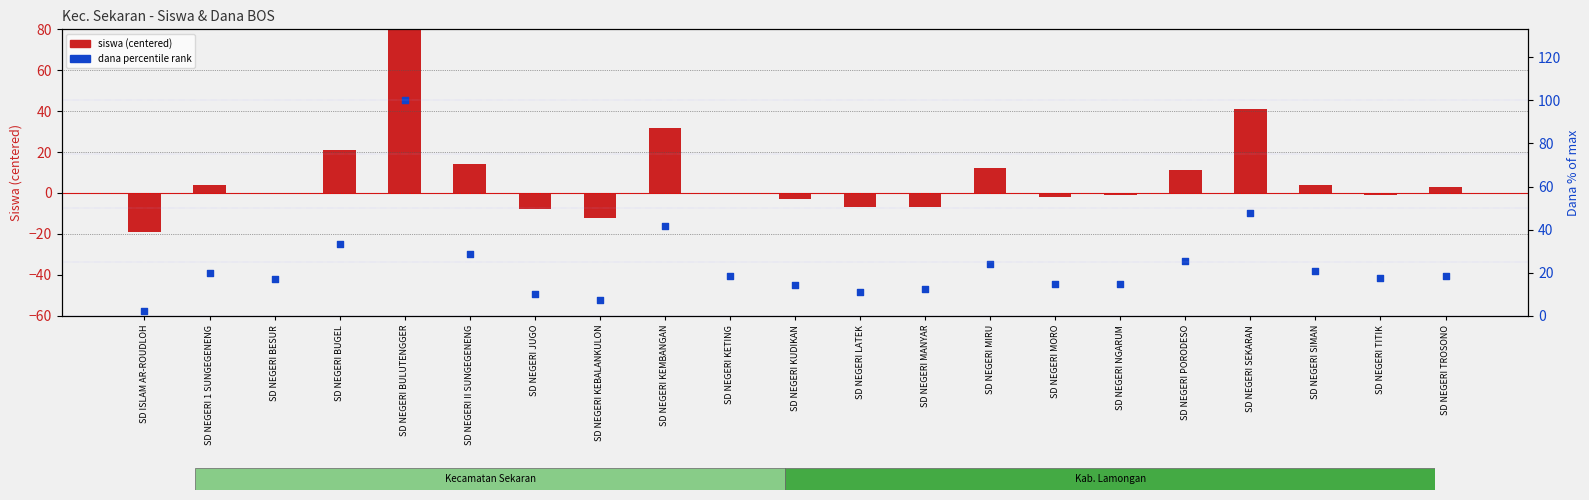

What is the total value across all series at SD ISLAM AR-ROUDLOH?

-16.9